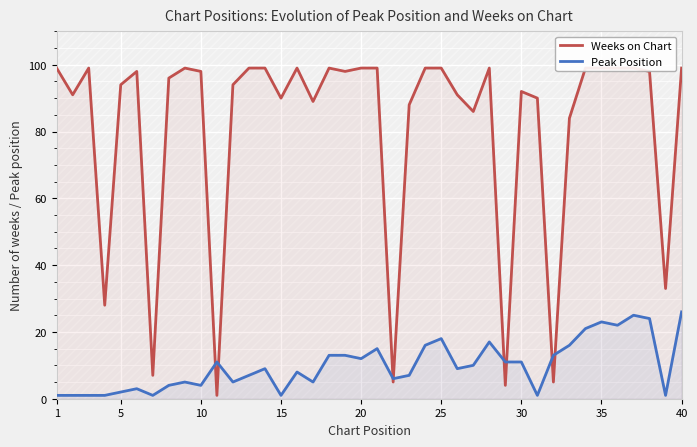

What is the sum of all Peak Position values?

399